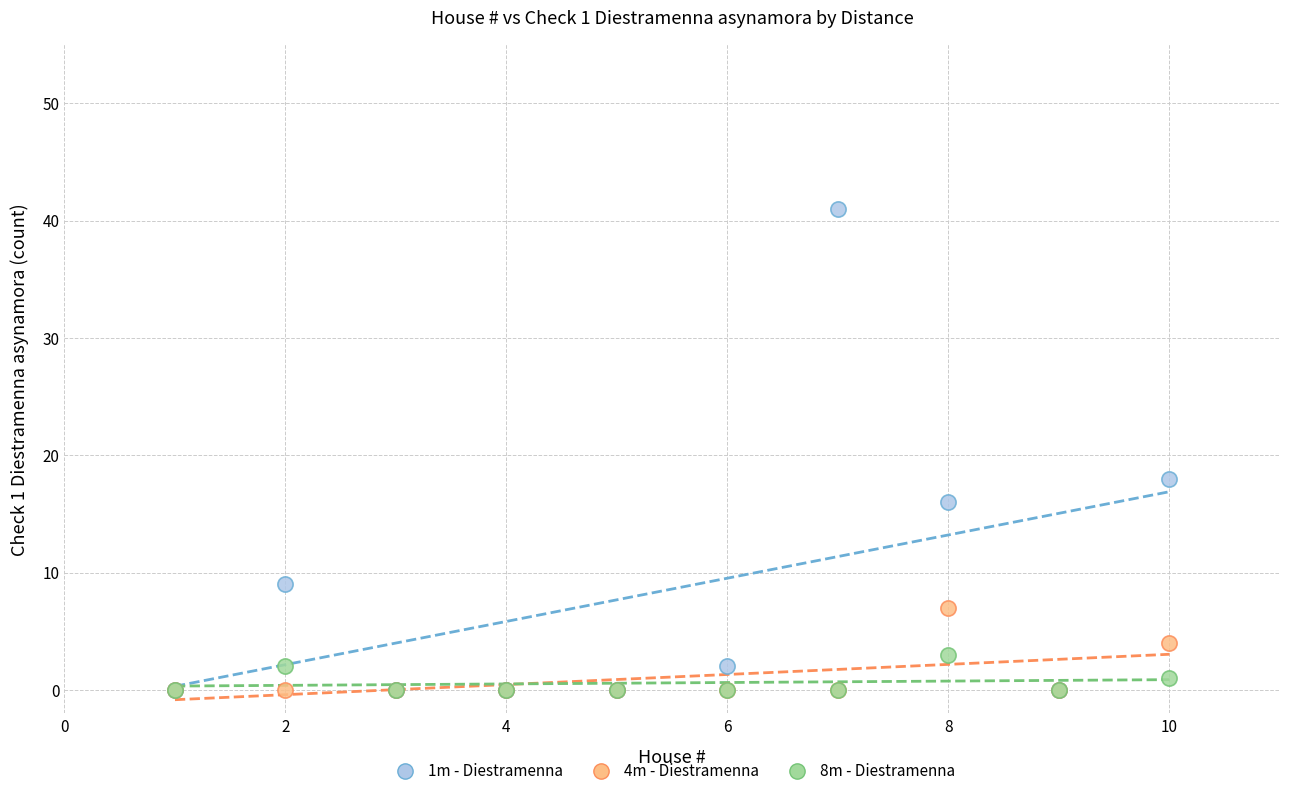

Across all series, what Y value is closest to 20?

18